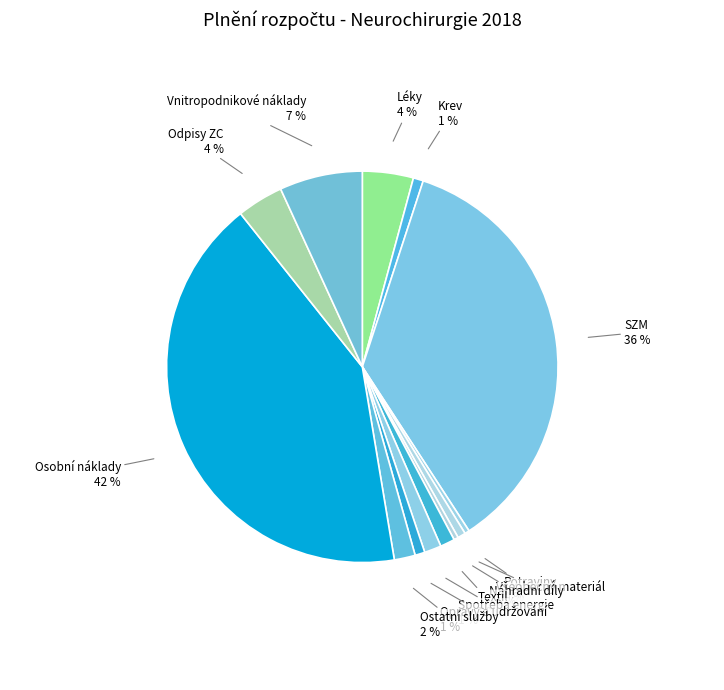

Which has a higher value, Vnitropodnikové náklady or Náhradní díly?

Vnitropodnikové náklady